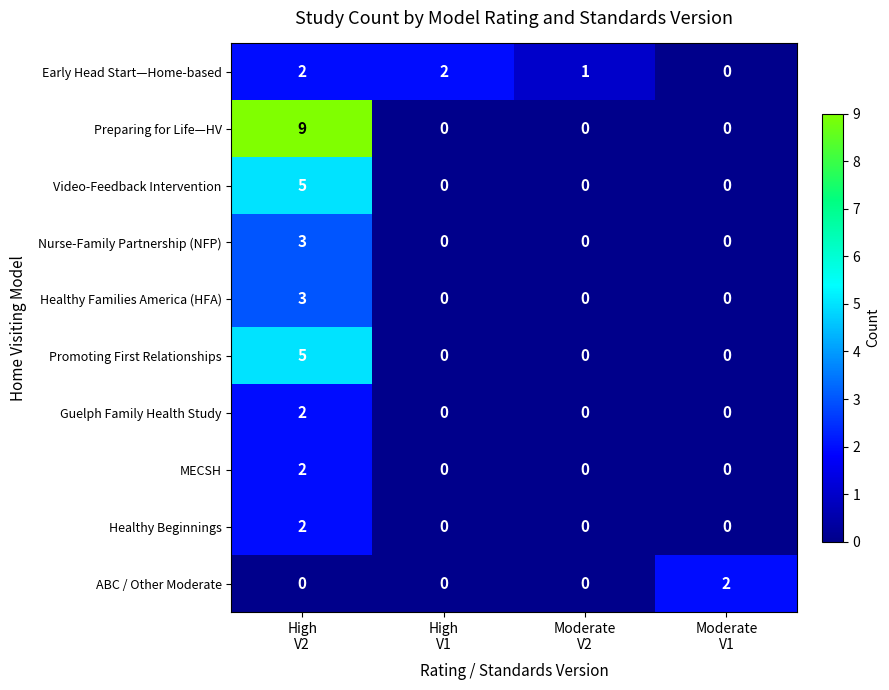

How many Nurse-Family Partnership (NFP) values are between 0 and 3?

4